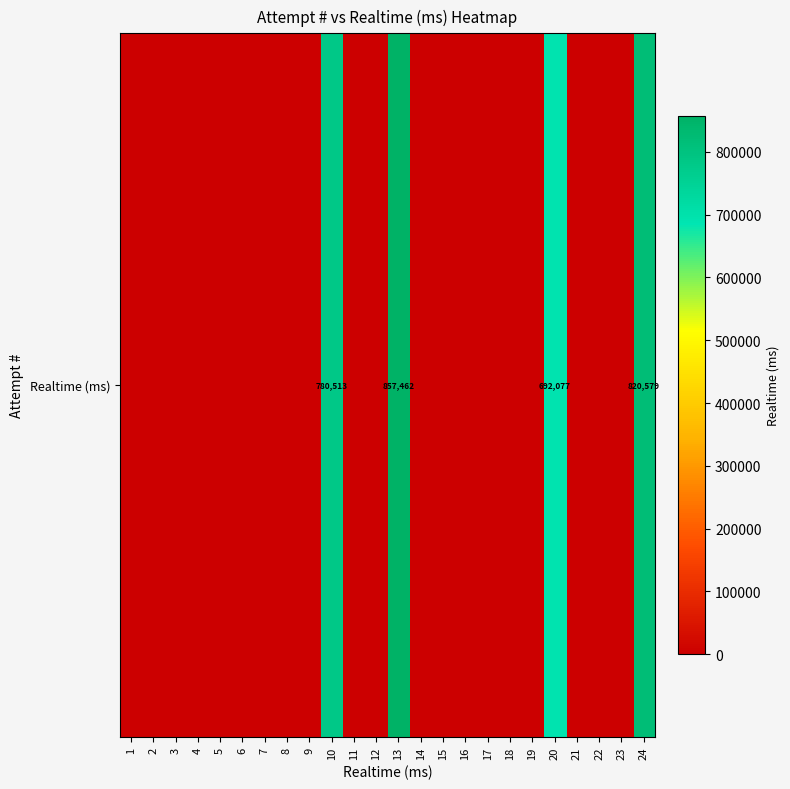

The chart shows a value of 0 at 8. True or false?

True